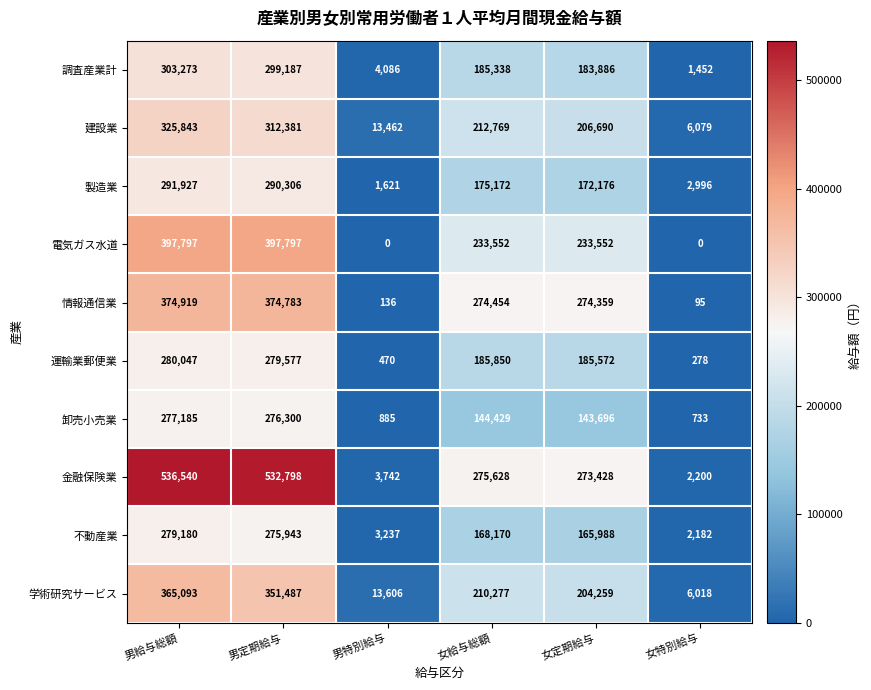

Is it true that 金融保険業 equals 532798 at 男定期給与?

True